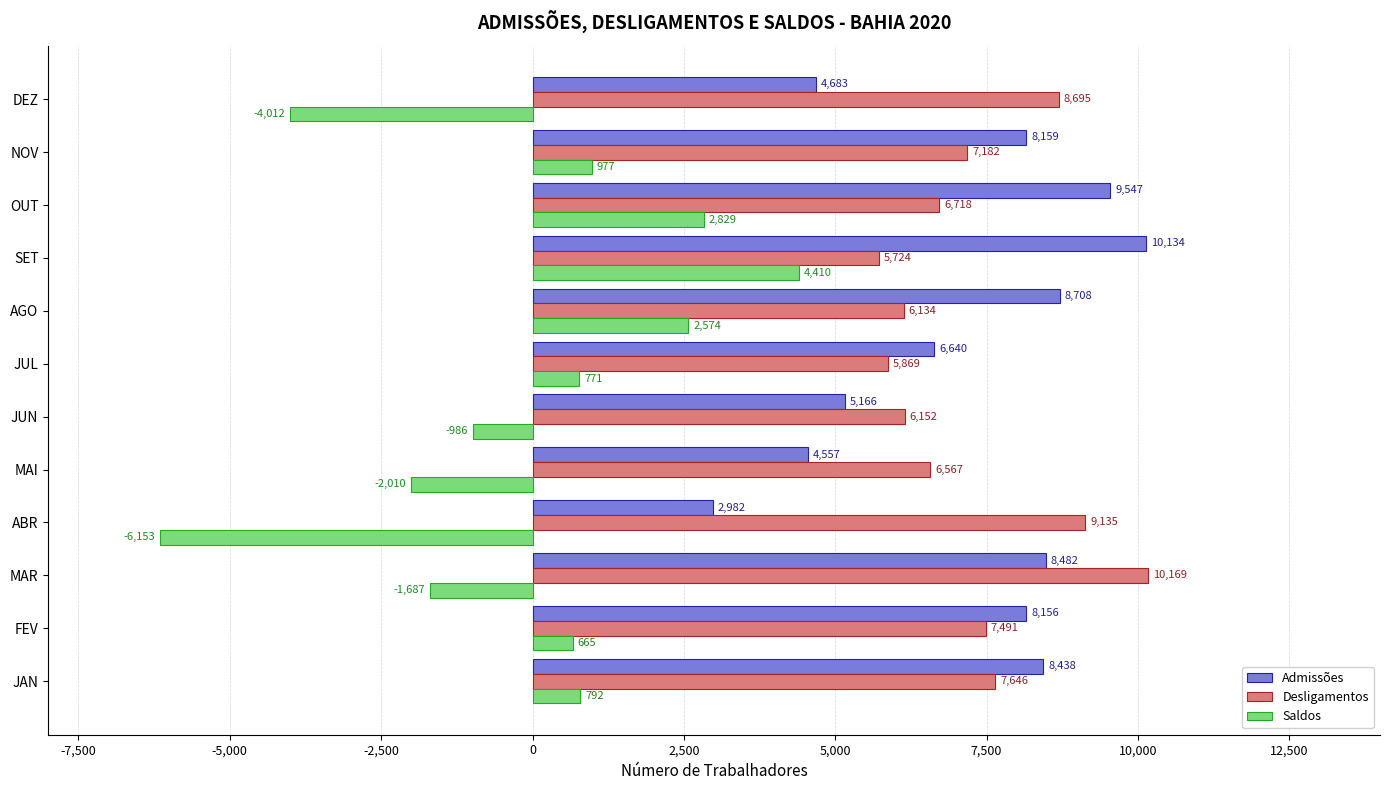

At which category is the sum across all series the highest?

SET